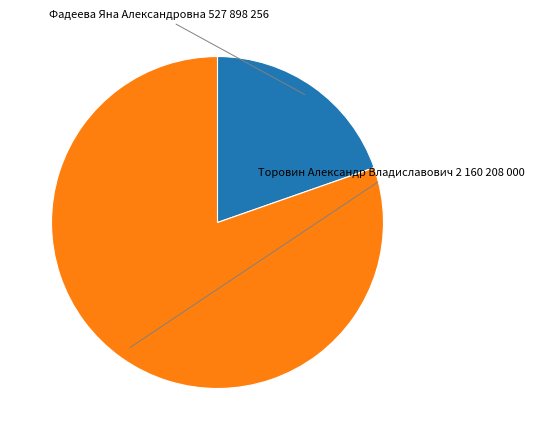

Which slice is the smallest?

Фадеева Яна Александровна